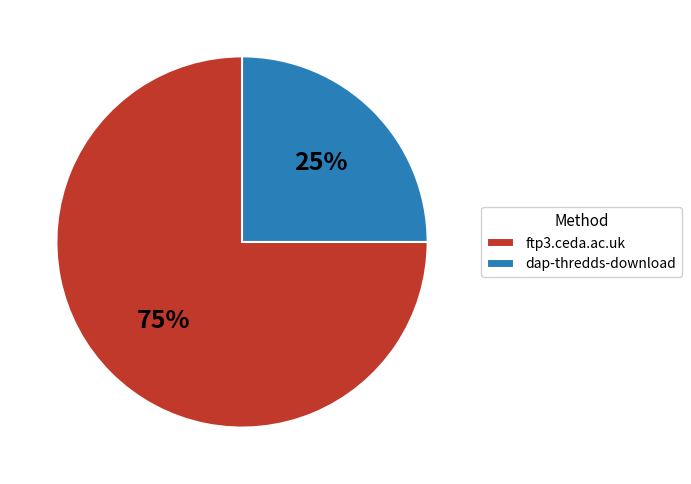

Which category accounts for the majority?

ftp3.ceda.ac.uk